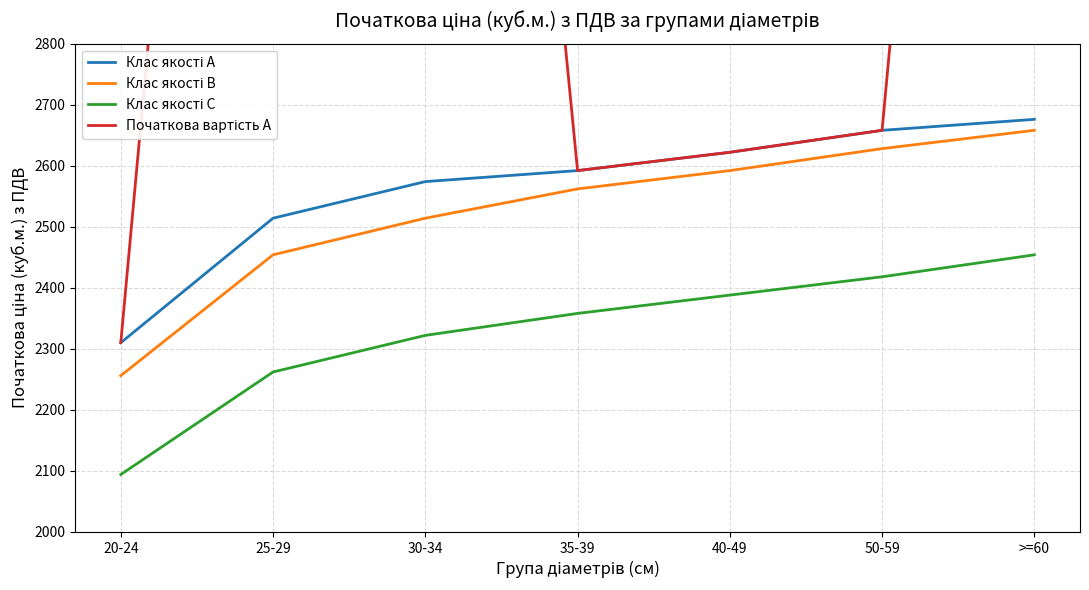

What is the greatest value displayed?

5352